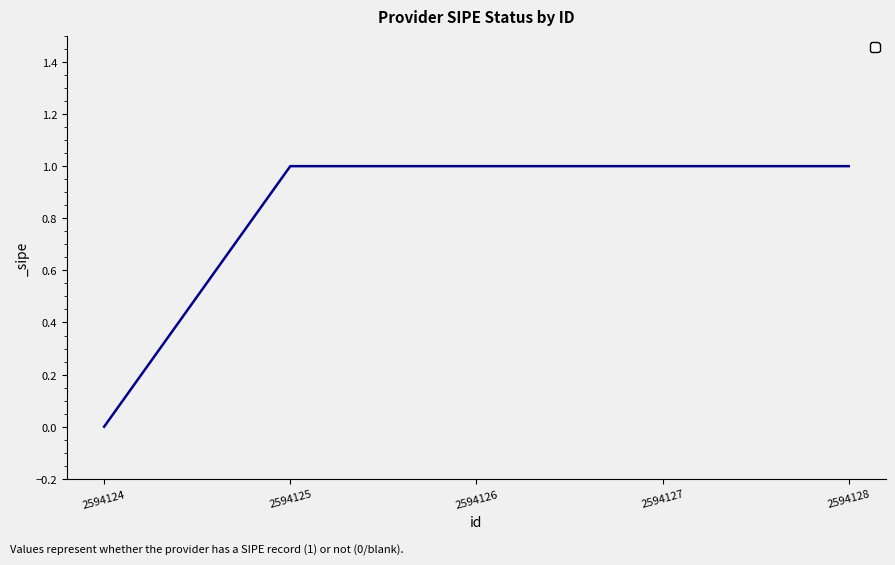

What is the change in value from 2594124 to 2594125?

+1